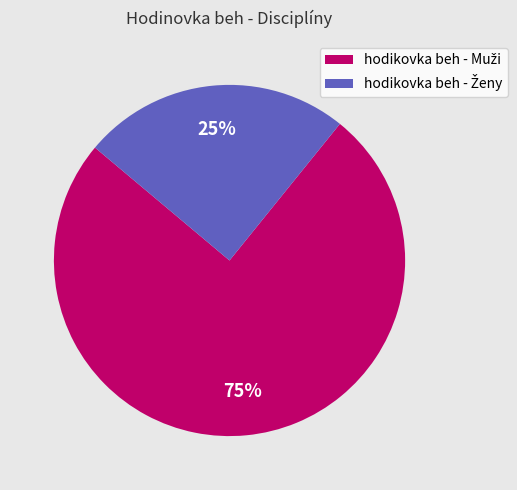

To the nearest percent, what is the average slice percentage?

50%